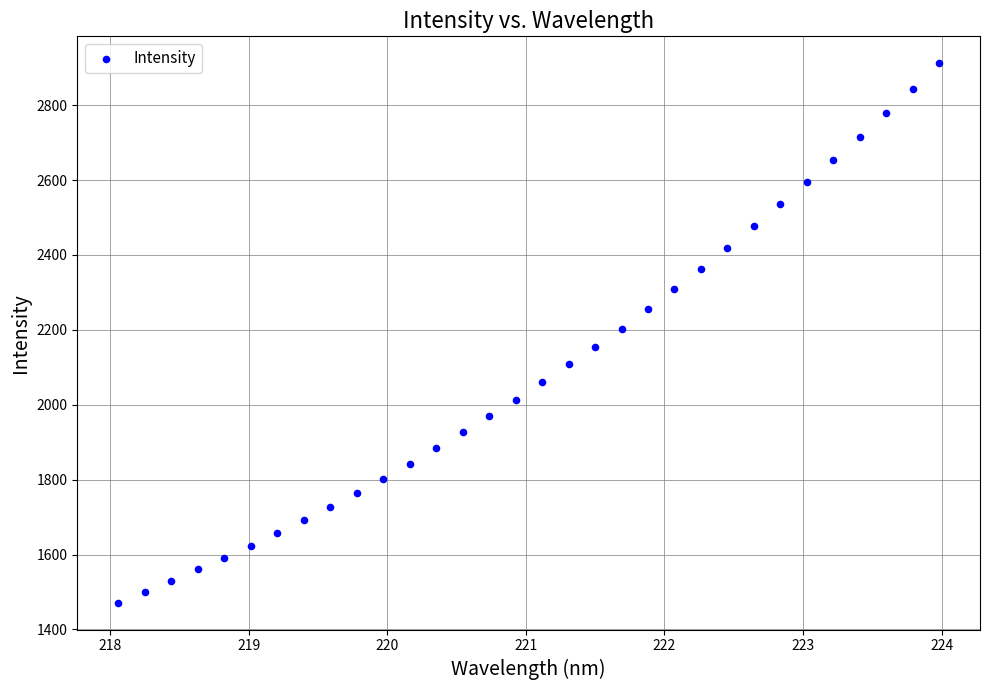

What is the range of X values (max minus min)?

5.9